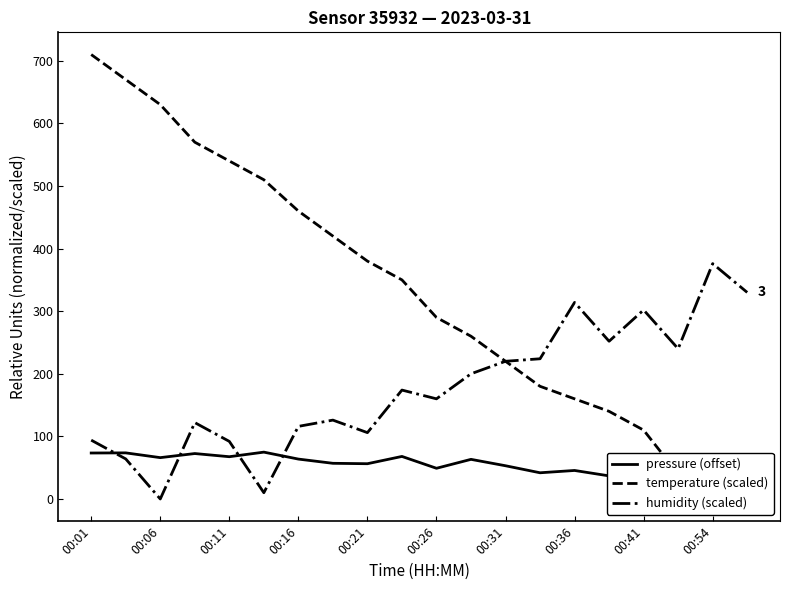

What is the maximum value for humidity (scaled)?

376.0